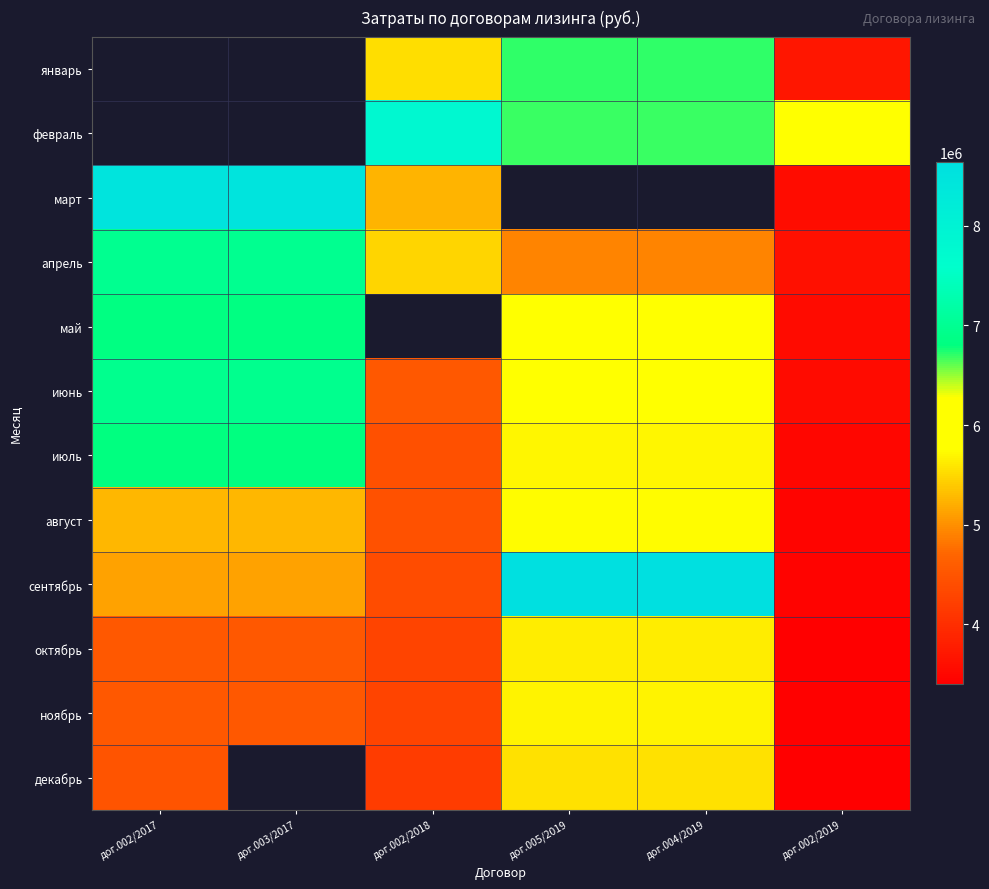

Which series has the widest spread of values?

сентябрь